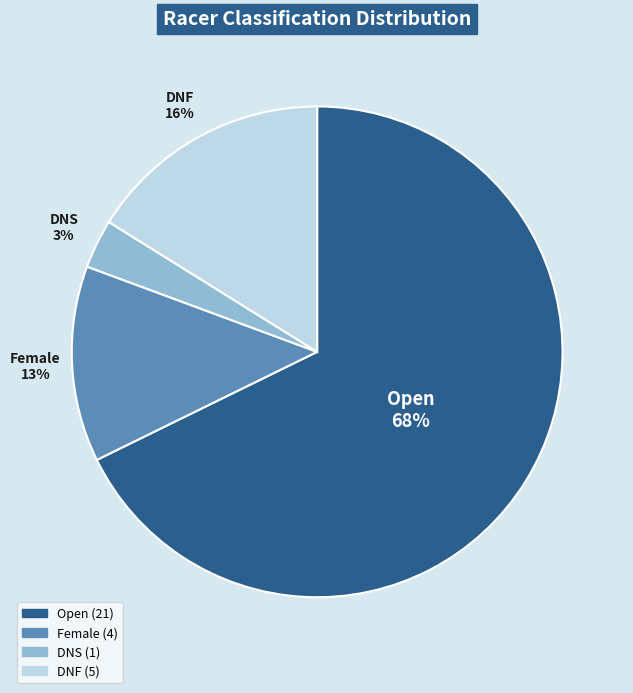

Is there any slice that represents more than half of the pie?

Yes